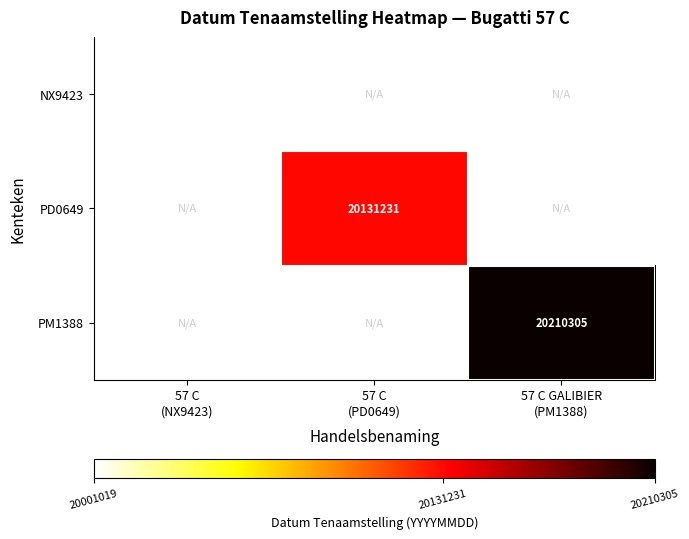

What is the greatest value displayed?

20210305.0